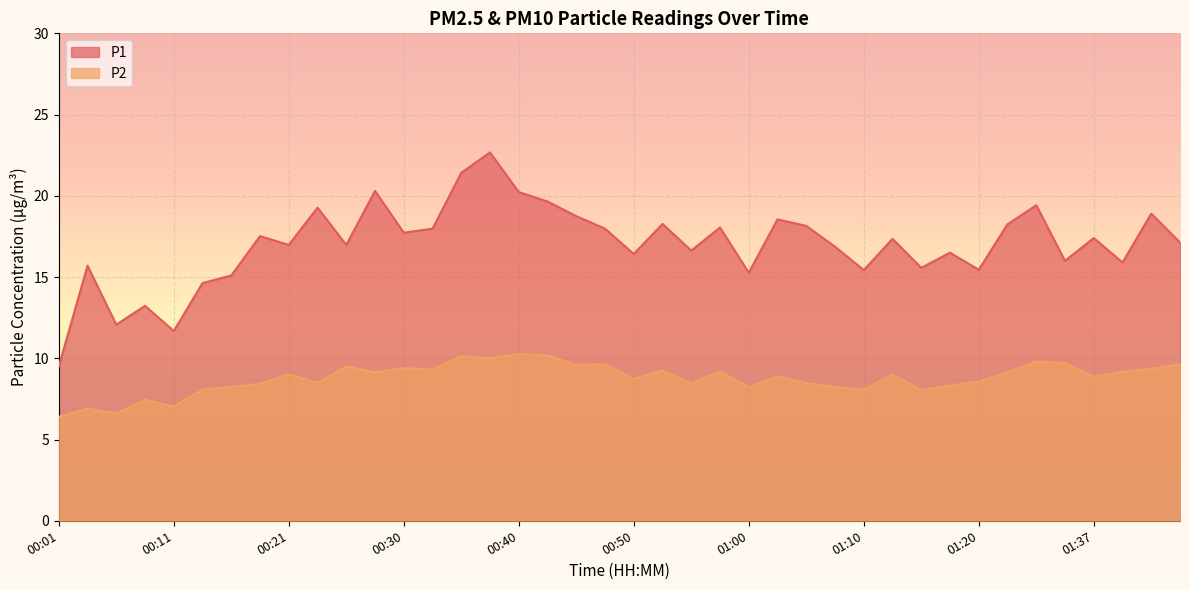

What is the label of the 29th point from the right?

00:28